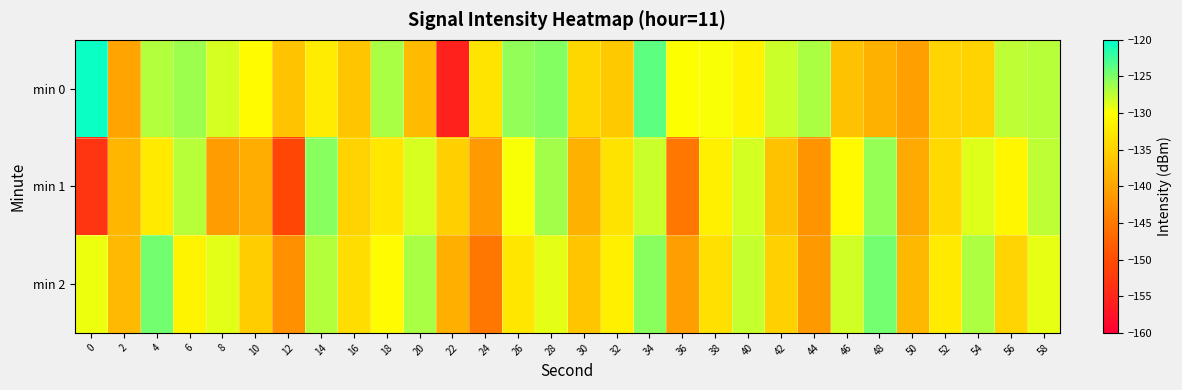

Reading left to right, list all the values displayed in this chart.

min 0: 0=-120.4	2=-140.2	4=-127.0	6=-126.2	8=-128.4	10=-130.2	12=-136.6	14=-132.1	16=-136.3	18=-126.7	20=-137.6	22=-155.5	24=-133.0	26=-125.7	28=-125.2	30=-134.4	32=-136.0	34=-123.7	36=-130.0	38=-129.8	40=-131.3	42=-128.0	44=-126.8	46=-136.7	48=-138.7	50=-140.7	52=-134.8	54=-134.9	56=-127.5	58=-127.2
min 1: 0=-153.2	2=-138.1	4=-132.3	6=-127.3	8=-140.9	10=-139.1	12=-150.8	14=-125.3	16=-134.9	18=-132.6	20=-128.5	22=-135.2	24=-141.3	26=-129.8	28=-126.4	30=-138.7	32=-133.1	34=-127.9	36=-145.2	38=-131.6	40=-128.3	42=-136.8	44=-142.1	46=-130.5	48=-125.9	50=-139.4	52=-134.2	54=-128.7	56=-131.0	58=-127.5
min 2: 0=-129.3	2=-137.8	4=-124.5	6=-131.2	8=-128.9	10=-135.6	12=-142.3	14=-127.1	16=-133.8	18=-130.4	20=-126.7	22=-138.9	24=-145.2	26=-132.6	28=-129.0	30=-136.3	32=-131.7	34=-125.4	36=-140.8	38=-133.5	40=-127.8	42=-135.1	44=-141.4	46=-128.2	48=-124.6	50=-137.9	52=-132.3	54=-126.8	56=-134.7	58=-129.1